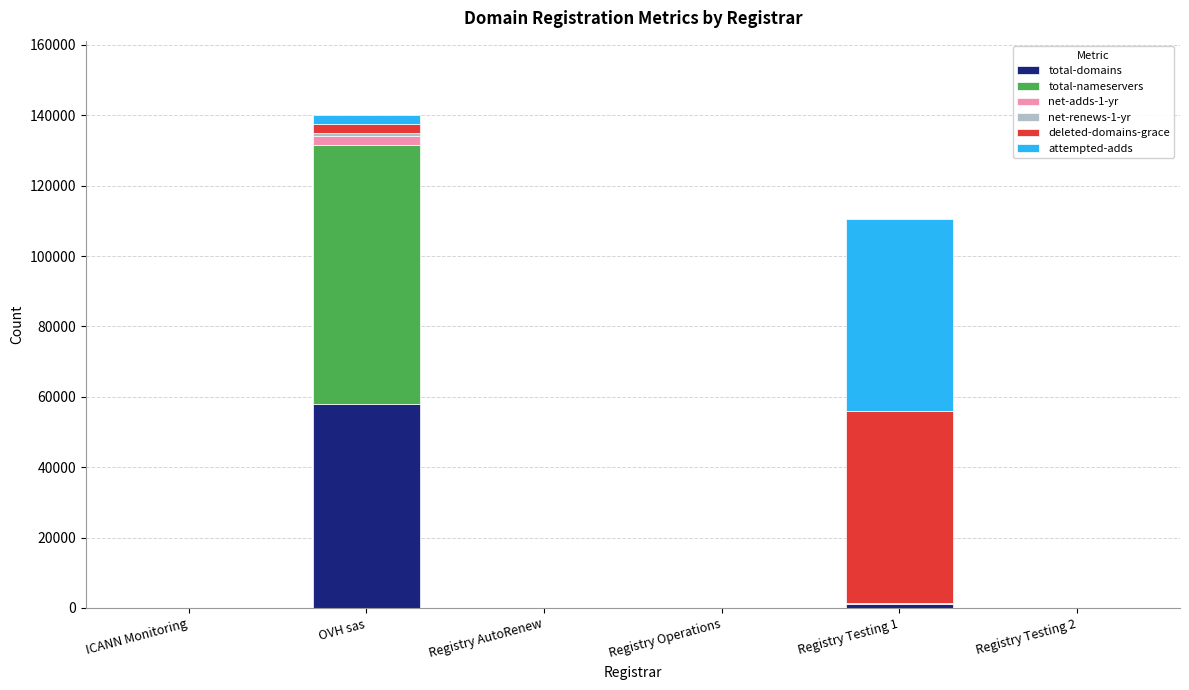

At which category is the sum across all series the highest?

OVH sas